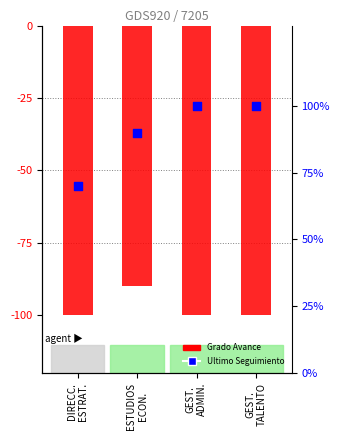

Which series has the widest spread of Y values?

Ultimo Seguimiento